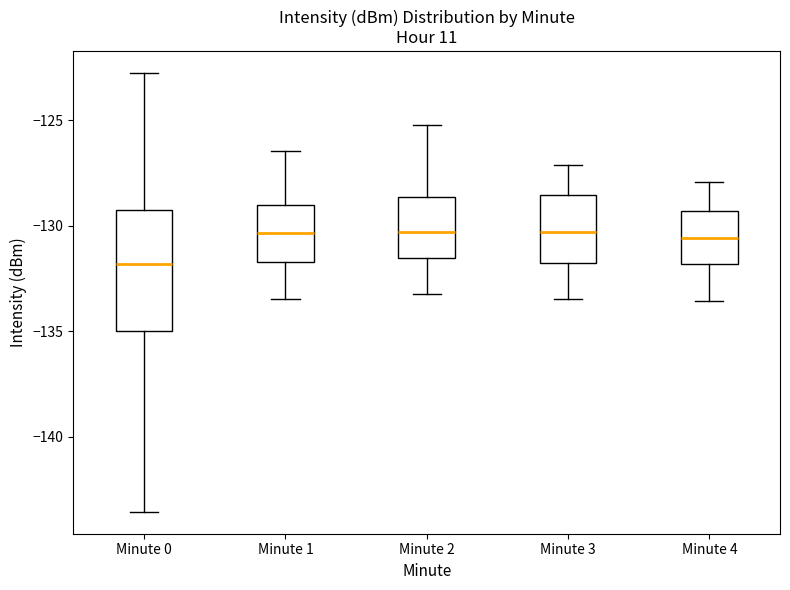

Reading left to right, transcribe this box plot: for each box, give where its median line is, the range the box spans, and where its two whiskers end, as read against the y-axis. The values are not printed on the chart, so give them approximately, as read against the axis.

Minute 0: median -132.0, box -135.0 to -129.5, whiskers -143.5 to -123.0
Minute 1: median -130.5, box -131.5 to -129.0, whiskers -133.5 to -126.5
Minute 2: median -130.5, box -131.5 to -128.5, whiskers -133.0 to -125.0
Minute 3: median -130.5, box -132.0 to -128.5, whiskers -133.5 to -127.0
Minute 4: median -130.5, box -132.0 to -129.5, whiskers -133.5 to -128.0